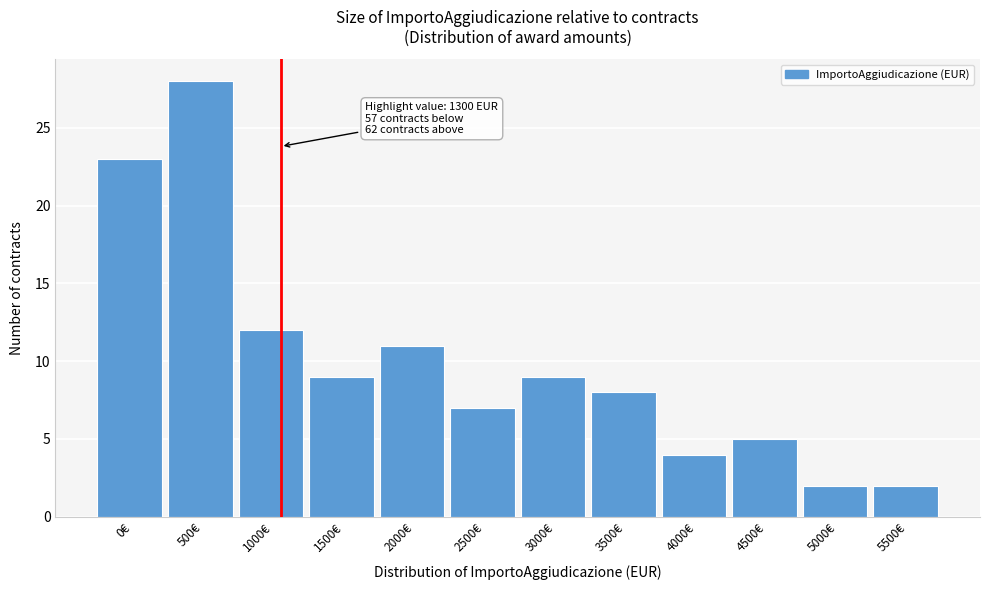

Reading right to left, extract all data points from this chart.

2	2	5	4	8	9	7	11	9	12	28	23